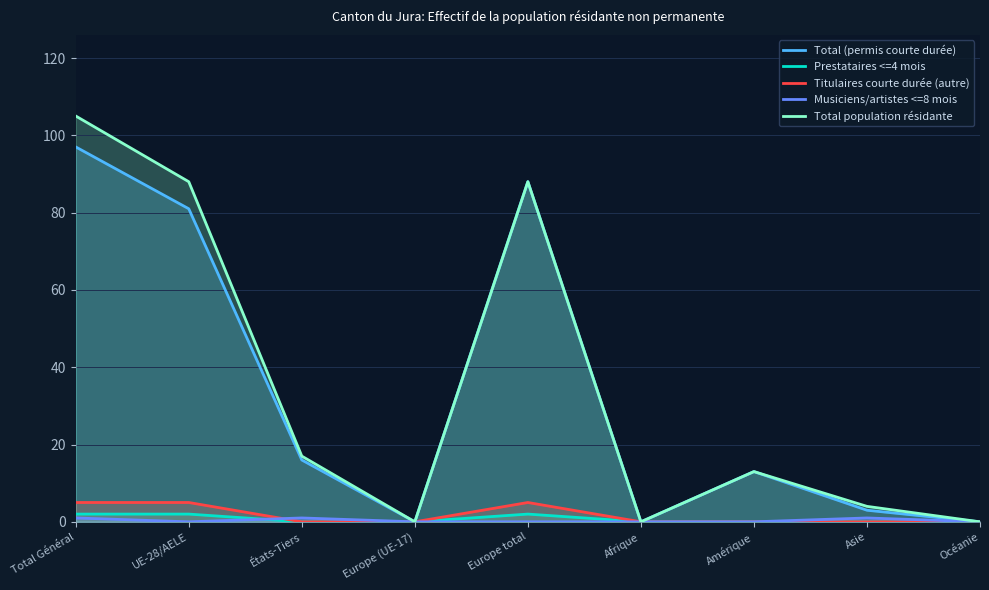

Does the chart have visible grid lines?

Yes